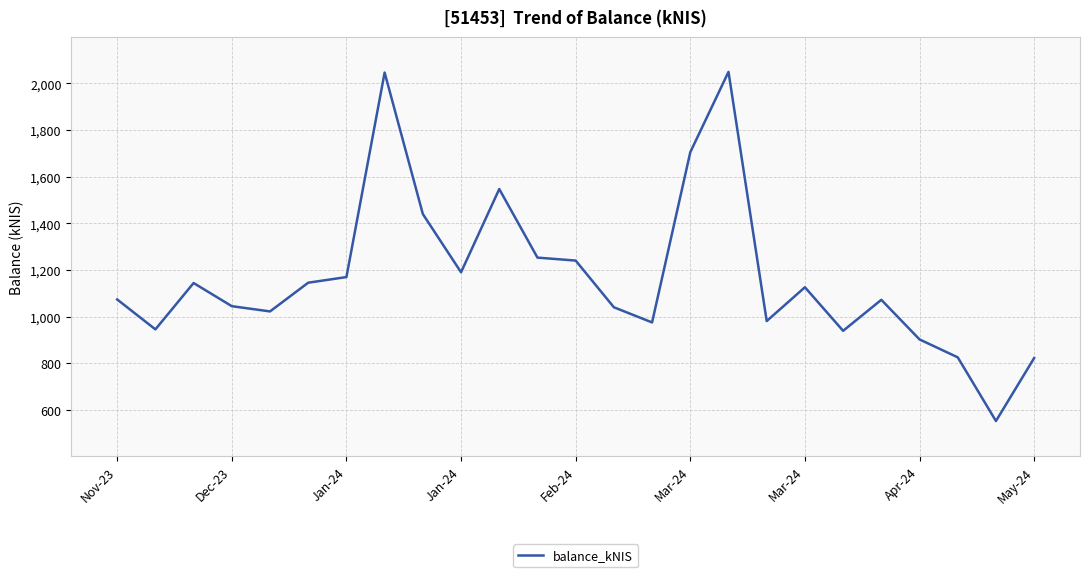

What is the minimum value shown in the chart?

553.5